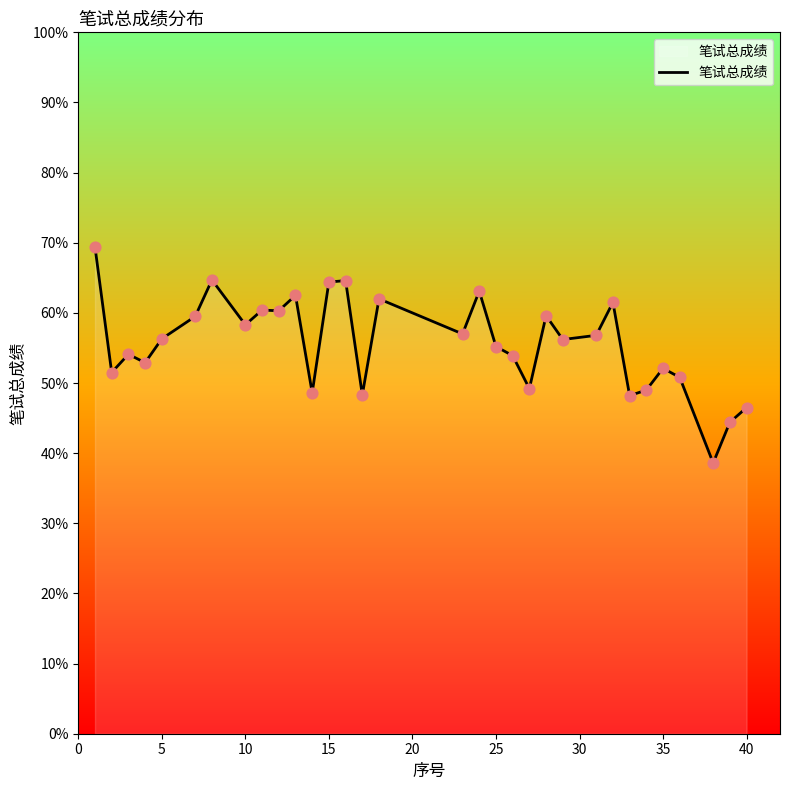

What is the smallest value displayed?

38.6